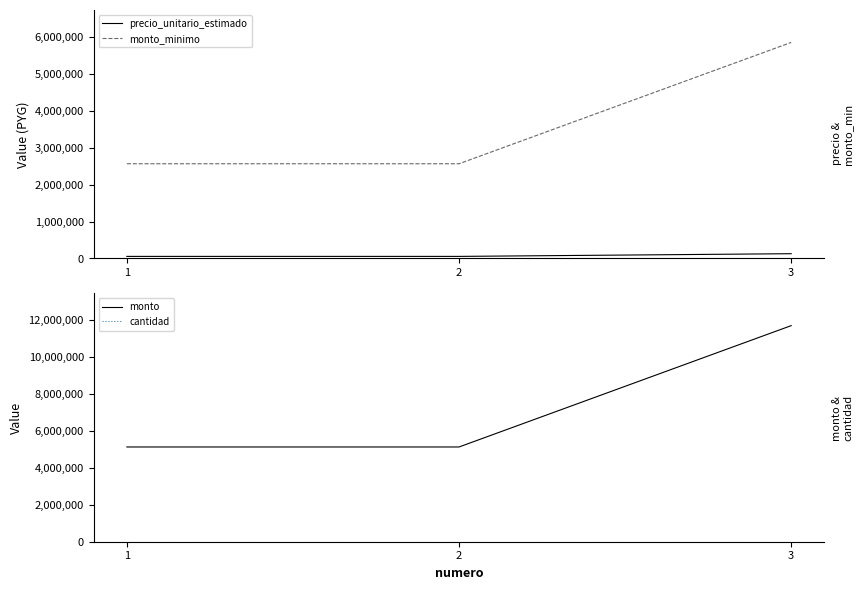

Is it true that monto equals 3513510 at 3?

False